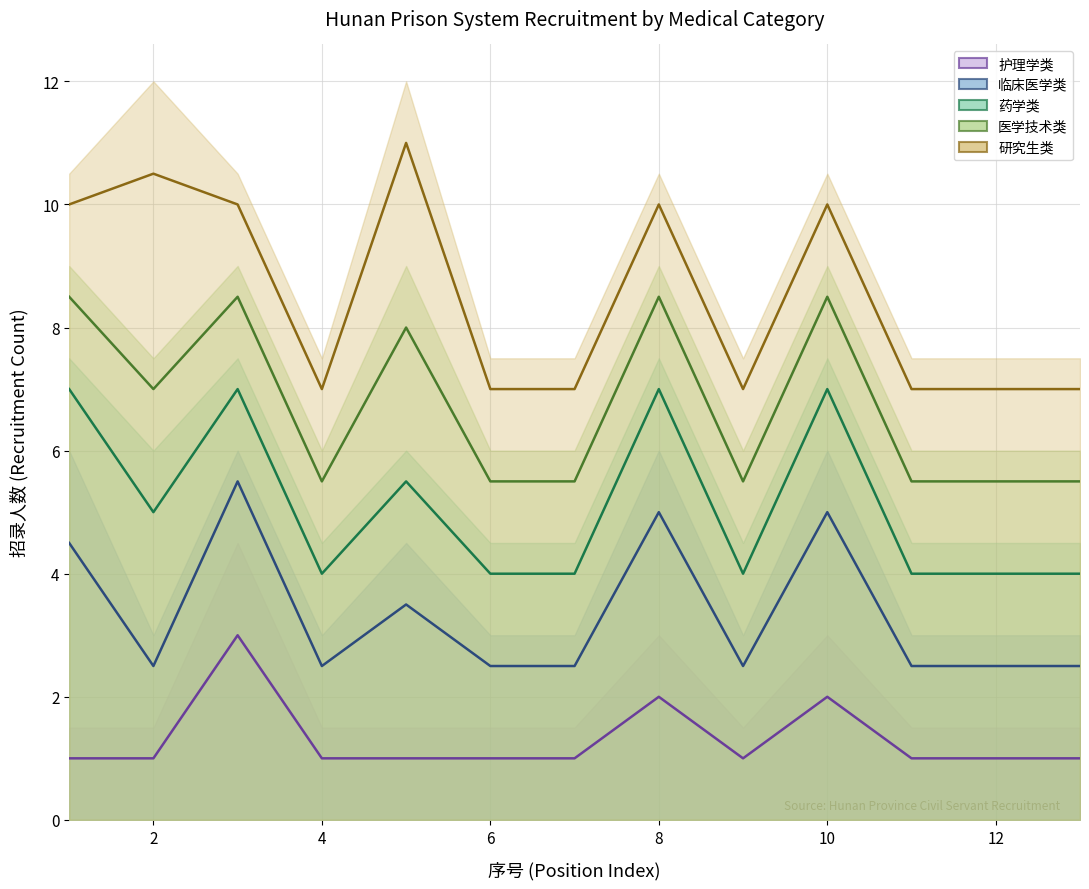

Rank the series by their average value, from lowest to highest.

护理学类, 临床医学类, 药学类, 医学技术类, 研究生类